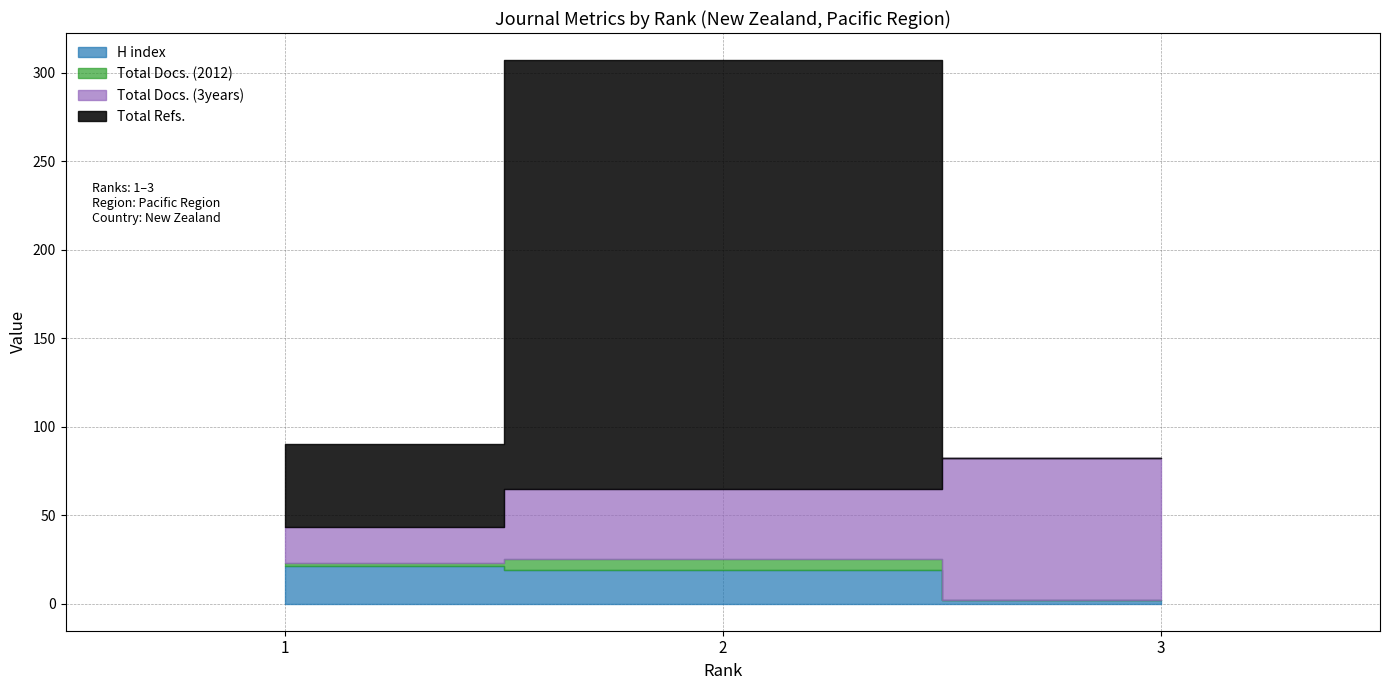

Does the chart have visible grid lines?

Yes